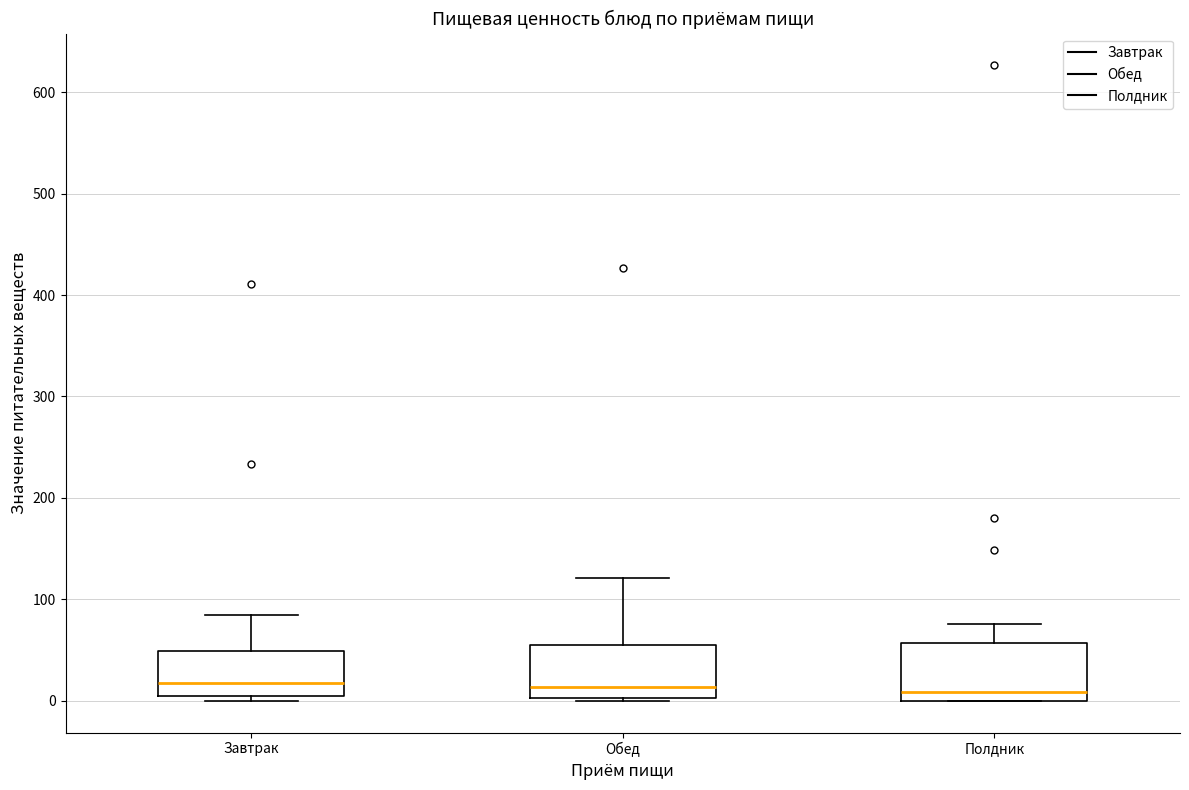

Reading left to right, transcribe this box plot: for each box, give where its median line is, the range the box spans, and where its two whiskers end, as read against the y-axis. The values are not printed on the chart, so give them approximately, as read against the axis.

Завтрак: median 20, box 0 to 50, whiskers 0 (just below the box's lower edge) to 90
Обед: median 10, box 0 to 50, whiskers 0 to 120
Полдник: median 10, box 0 to 60, whiskers 0 to 80